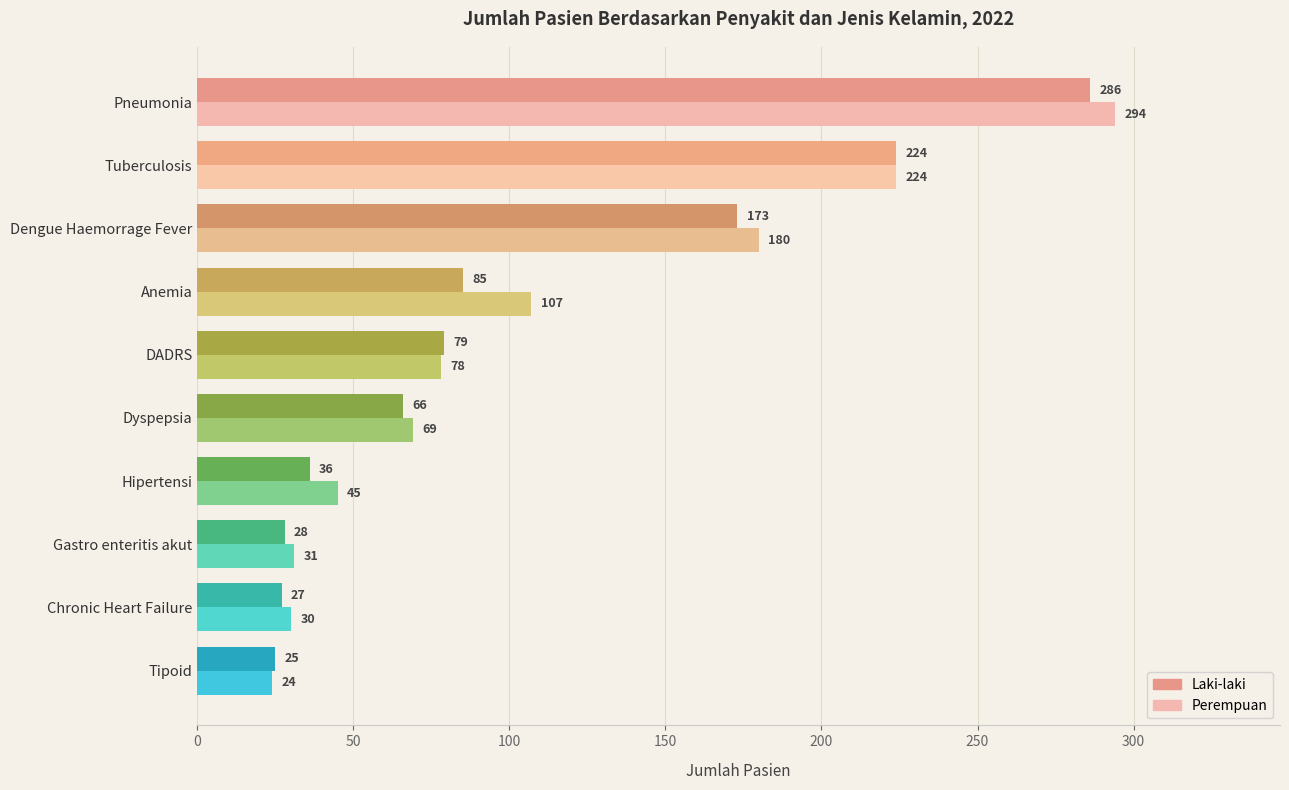

What is the minimum value shown in the chart?

24